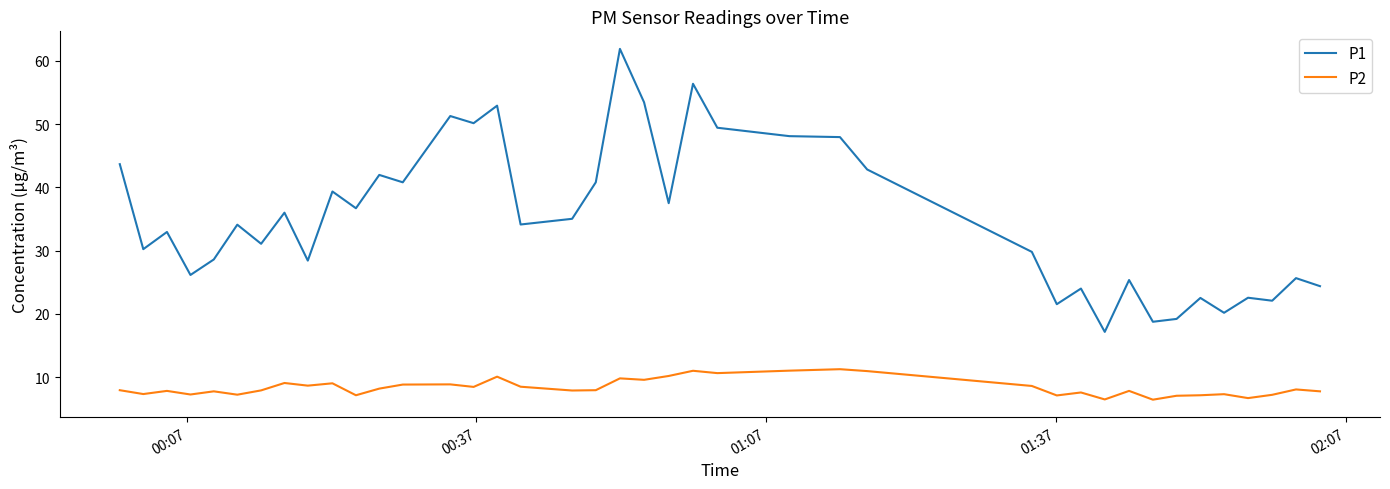

True or false: P1 has more than 1 interior local peaks.

True